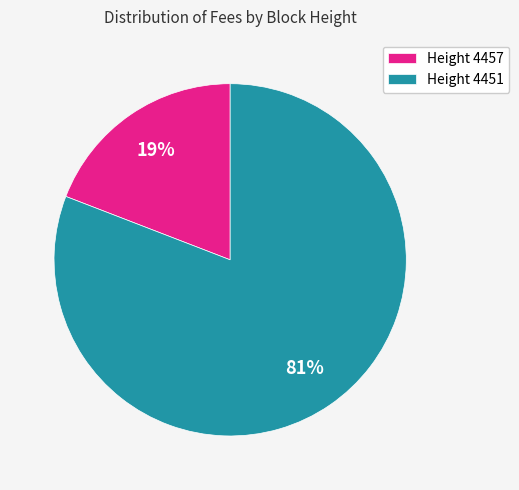

To the nearest percent, what portion does Height 4457 represent?

19%